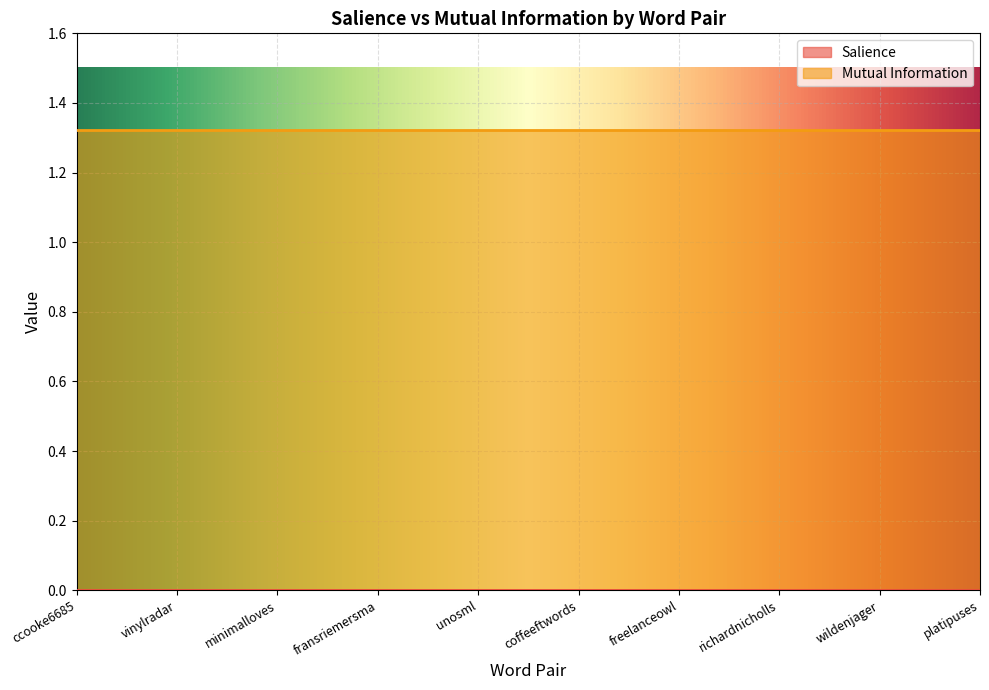

True or false: Mutual Information and Salience intersect in this chart.

False